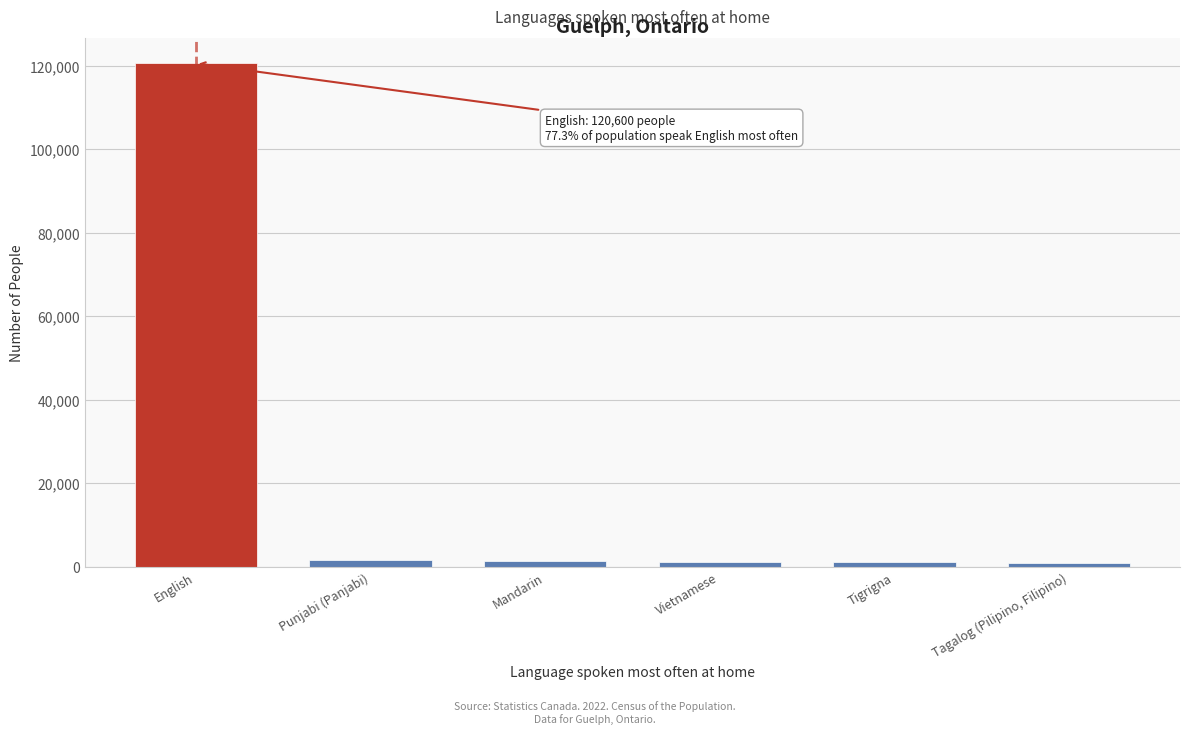

What is the greatest value displayed?

120600